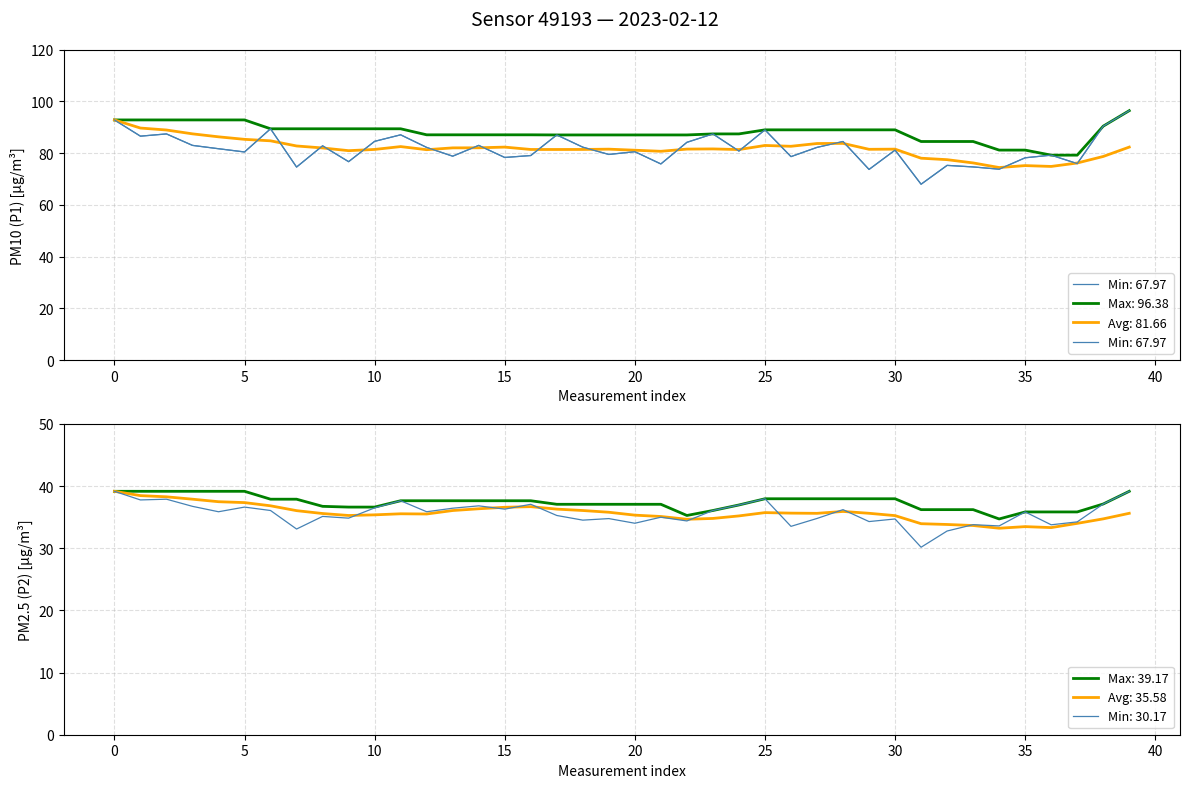

The Max: 96.38 series shows 36.5 at 20. True or false?

False